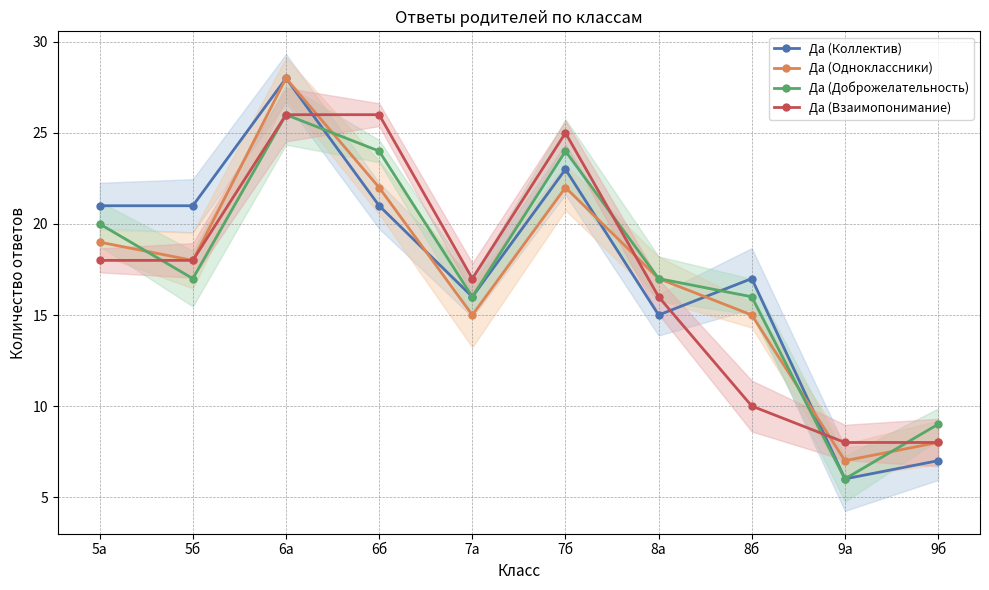

At 6б, list the series in order from smallest to largest.

Да (Коллектив), Да (Одноклассники), Да (Доброжелательность), Да (Взаимопонимание)